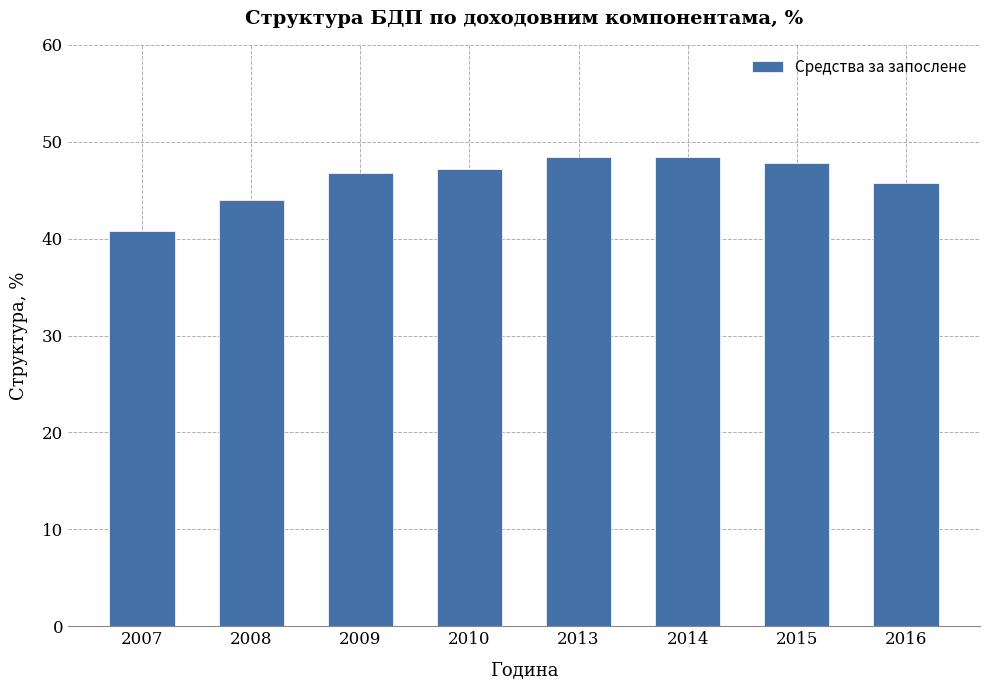

Is it true that the value at 2013 is 63.3?

False